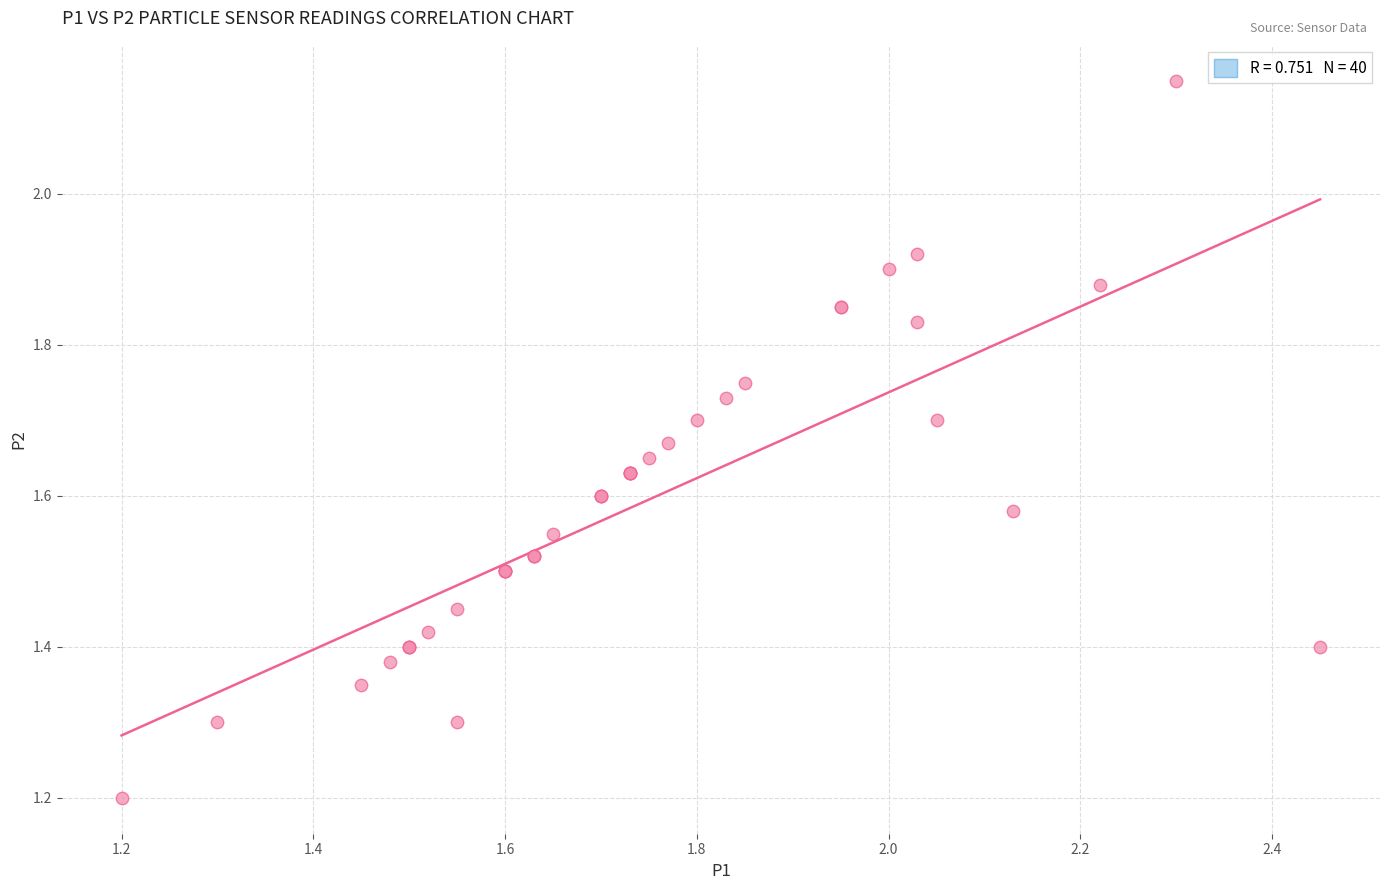

What Y value in the scatter plot is closest to 1?

1.2